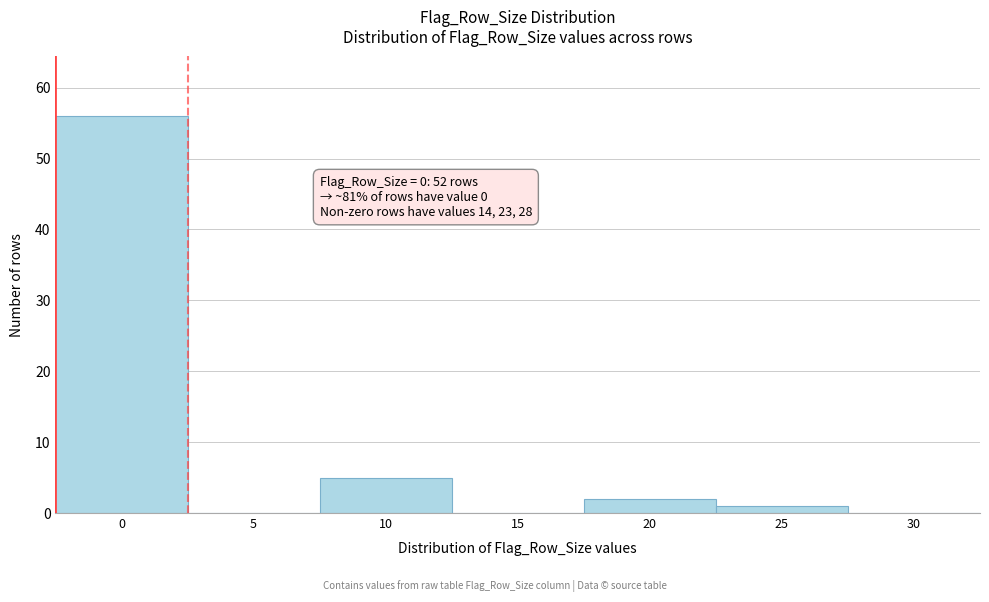

Reading right to left, what are all the values shown in this chart?

30=0	25=1	20=2	15=0	10=5	5=0	0=56